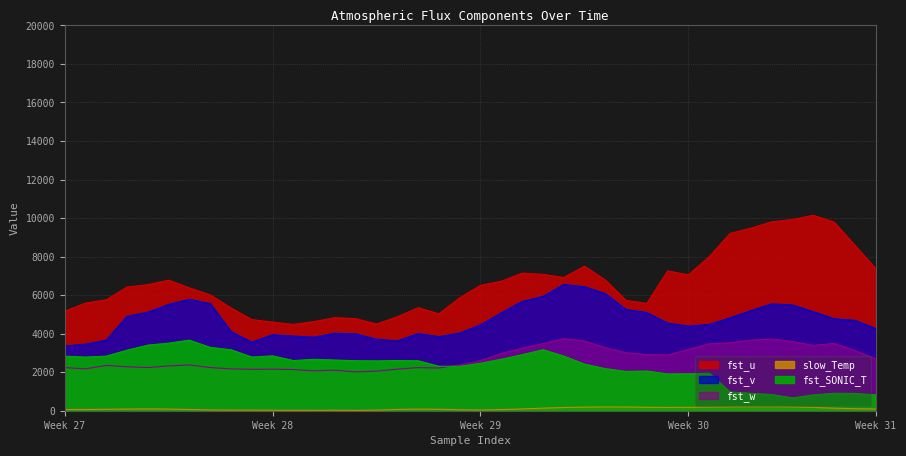

What is the maximum value for fst_u?

10145.2